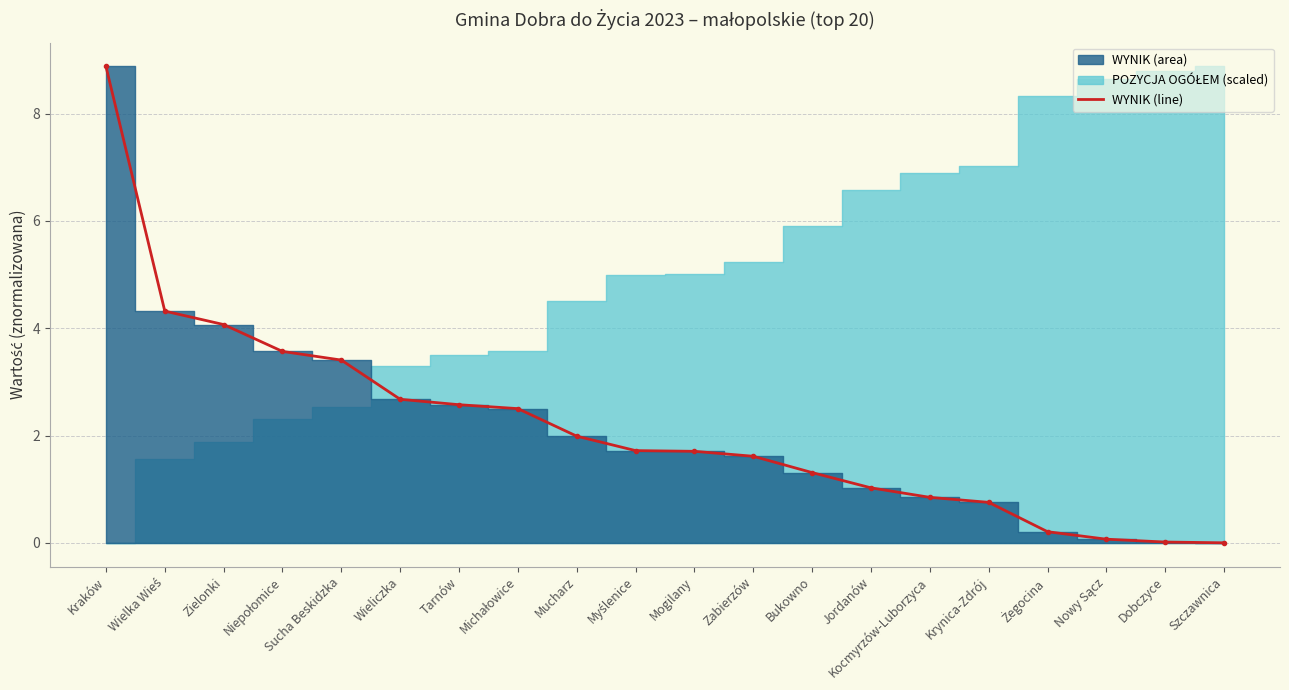

Count the number of categories in the chart.

20